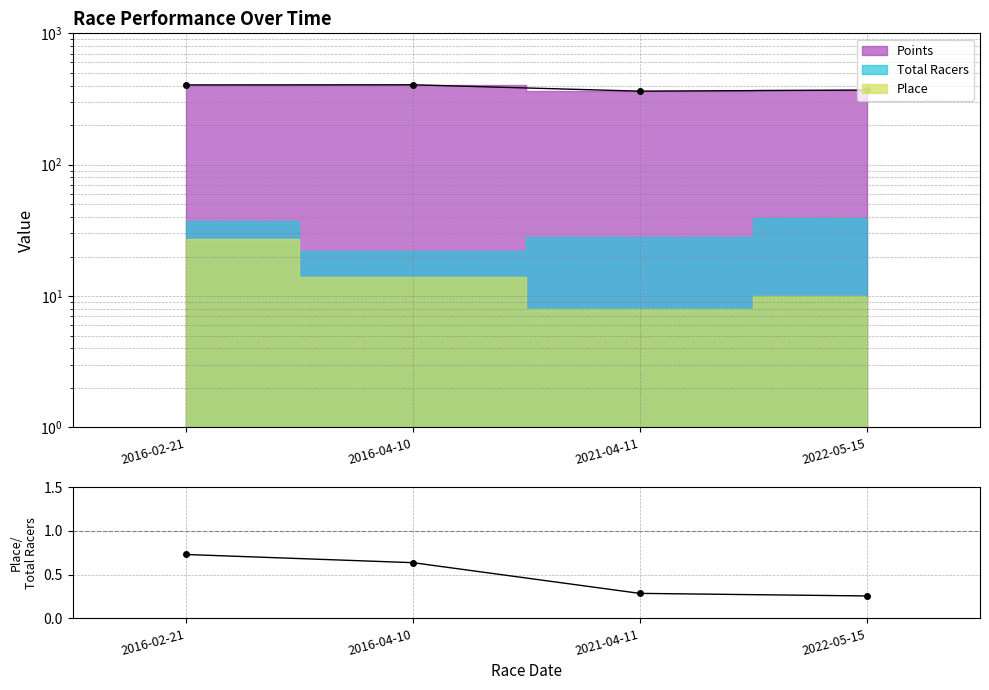

What position from the right is 2021-04-11?

2